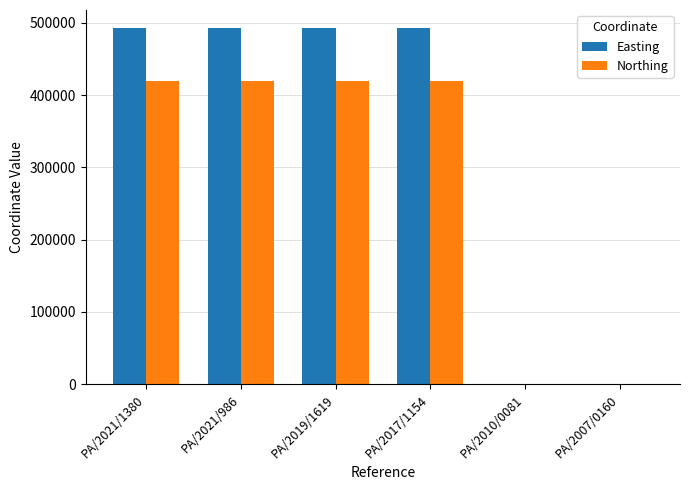

What is the sum of the Easting values at PA/2019/1619 and PA/2021/986?

986042